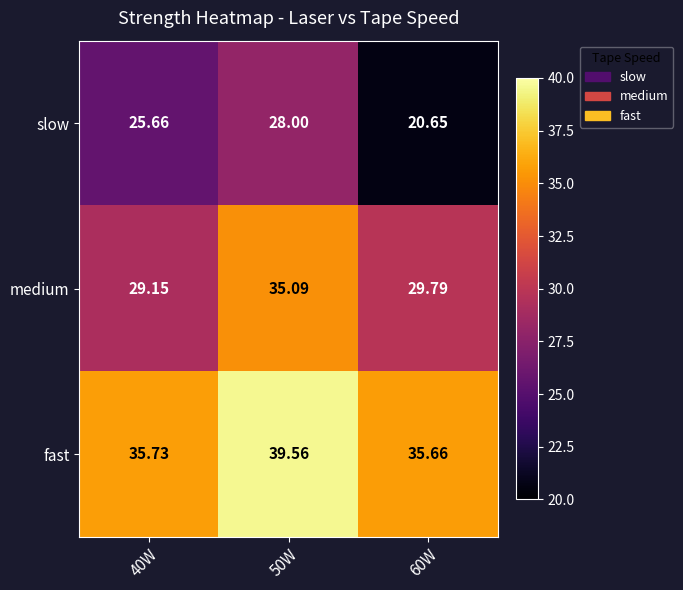

Which category has the lowest value across all series?

60W